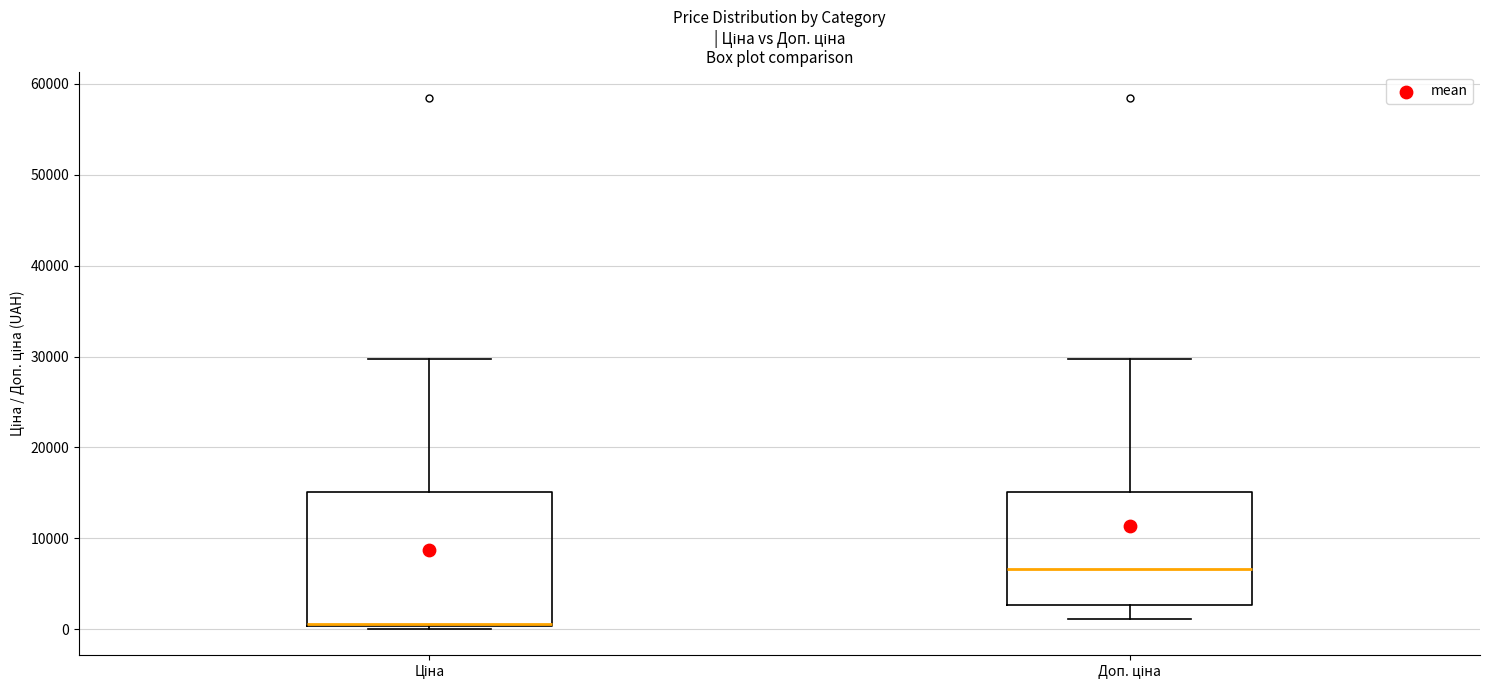

Where does the lower whisker of the box for Доп. ціна end on the y-axis? The values are not printed on the chart, so give them approximately, as read against the axis.

1000